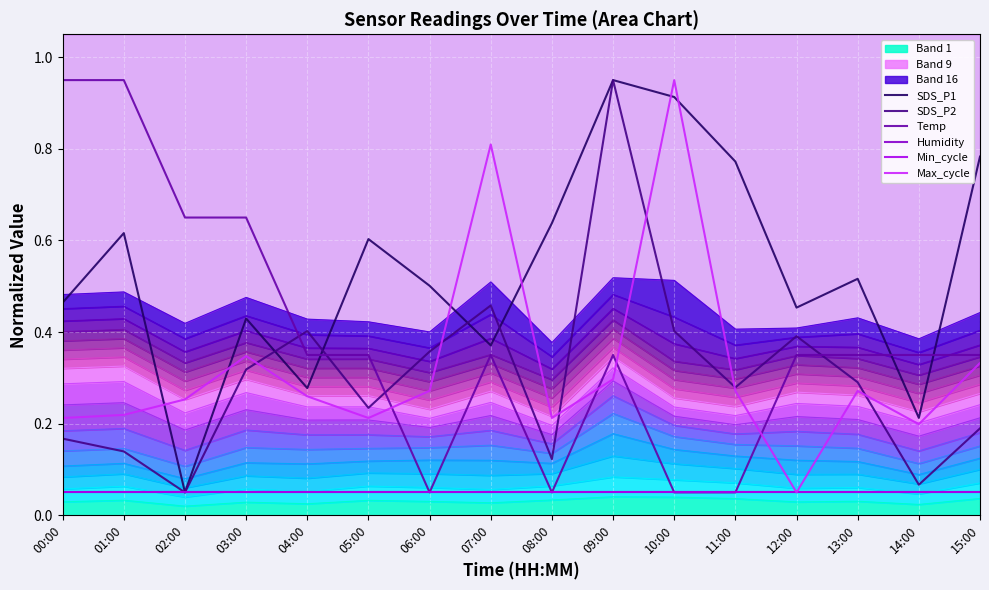

Which series changed the most between 03:00 and 06:00?

Temp